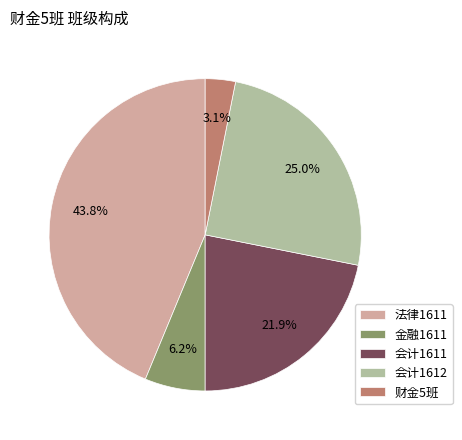

The 法律1611 slice represents 44% of the pie. True or false?

True